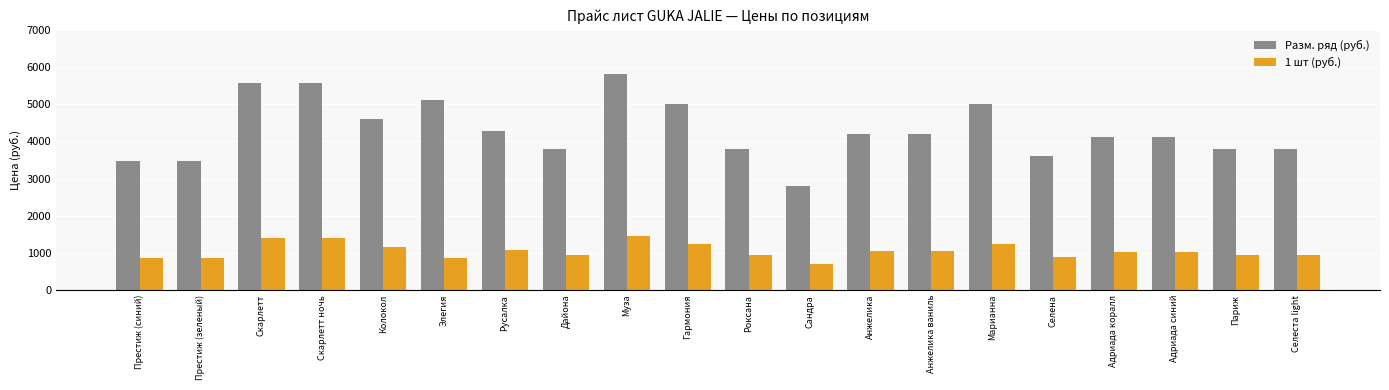

What is the difference between the Разм. ряд (руб.) values at Колокол and Элегия?

500